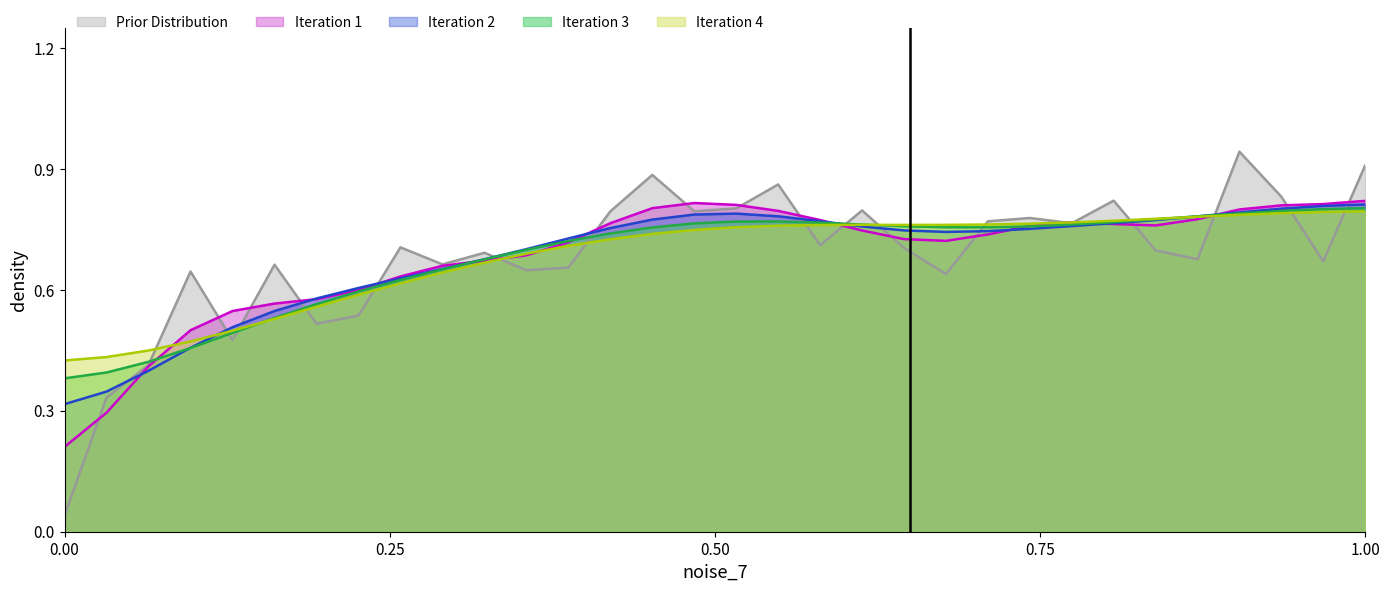

What is the sum of all values?

21.9